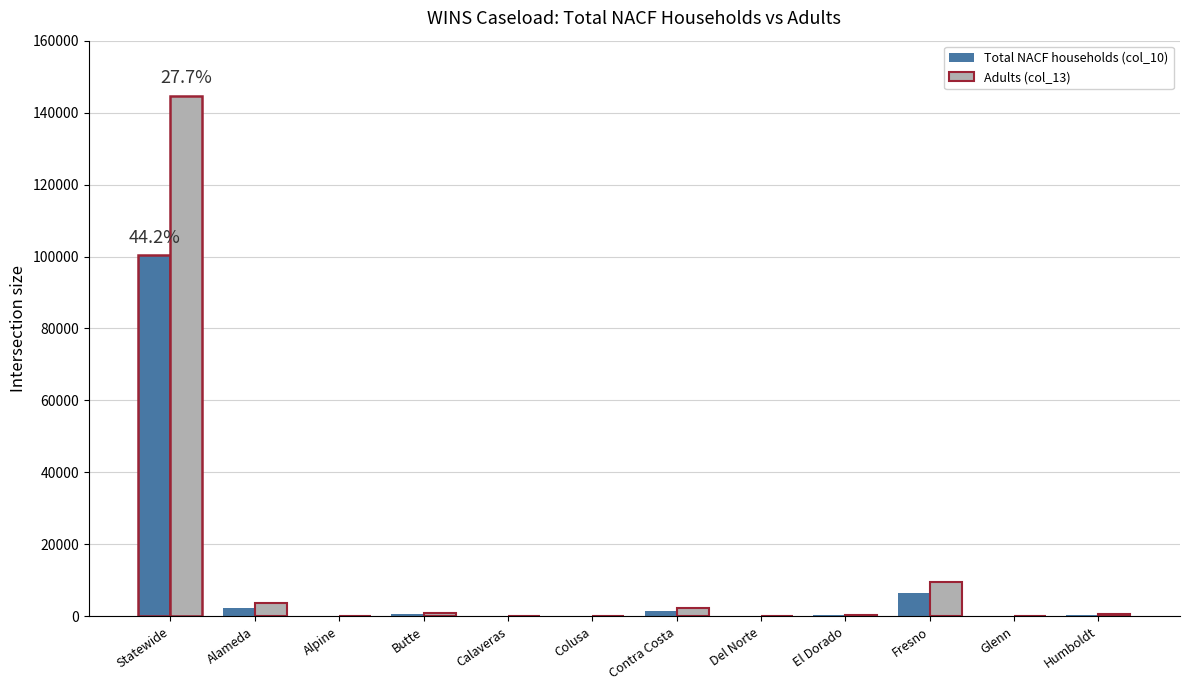

What is the difference between the Adults (col_13) values at Alameda and Alpine?

3562